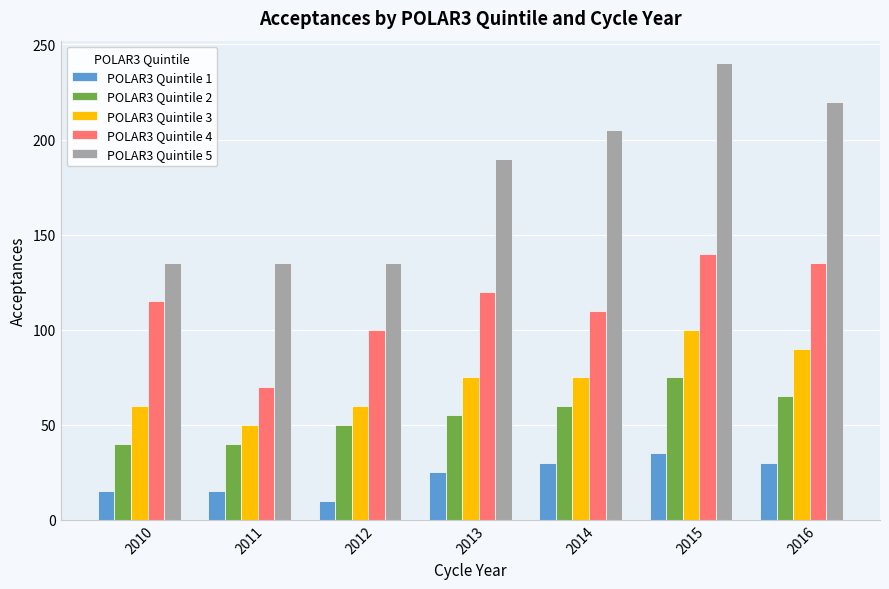

Which series has the widest spread of values?

POLAR3 Quintile 5